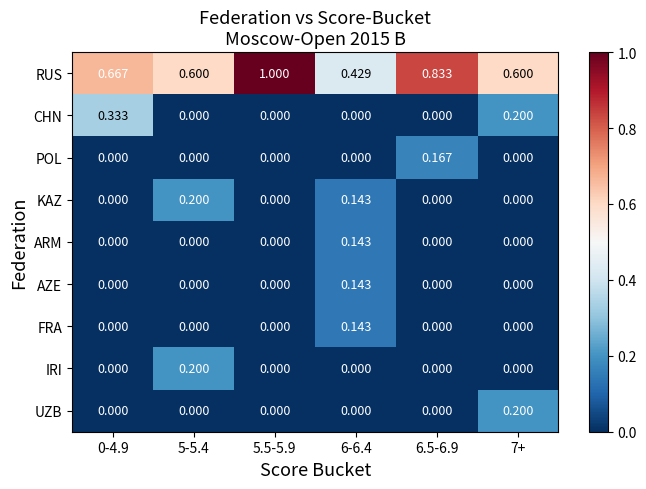

Which series has the largest total across all categories?

RUS